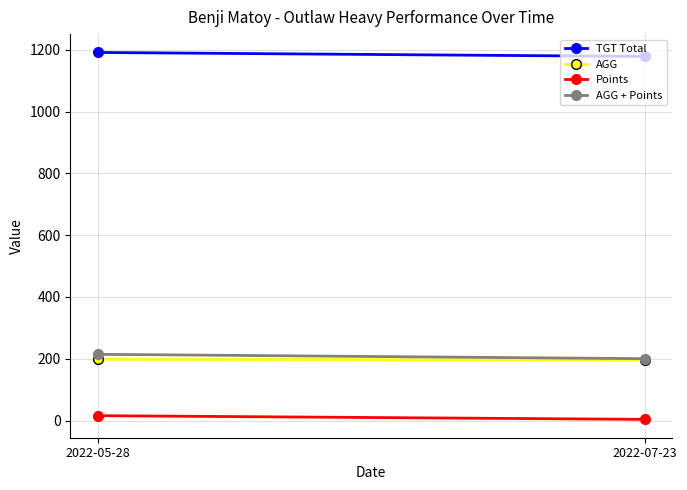

How many lines are shown in the chart?

4